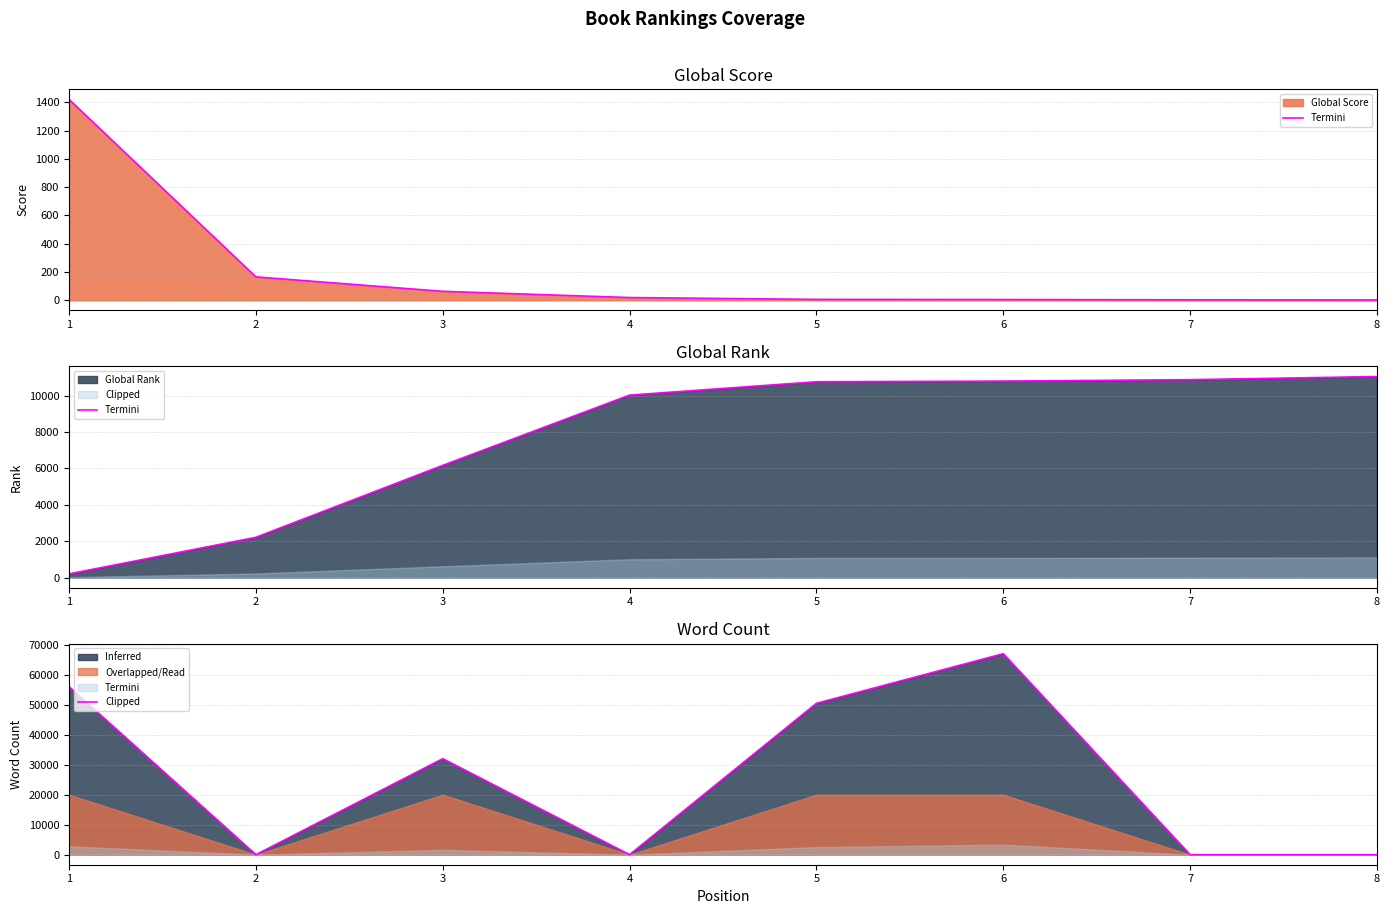

Reading left to right, what are all the values shown in this chart?

56000	0	32000	0	50453	67000	0	0